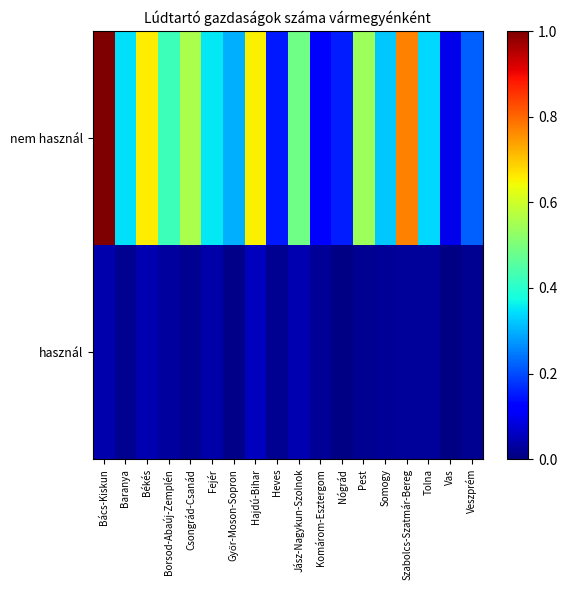

At how many categories does at least one series exceed 0?

18